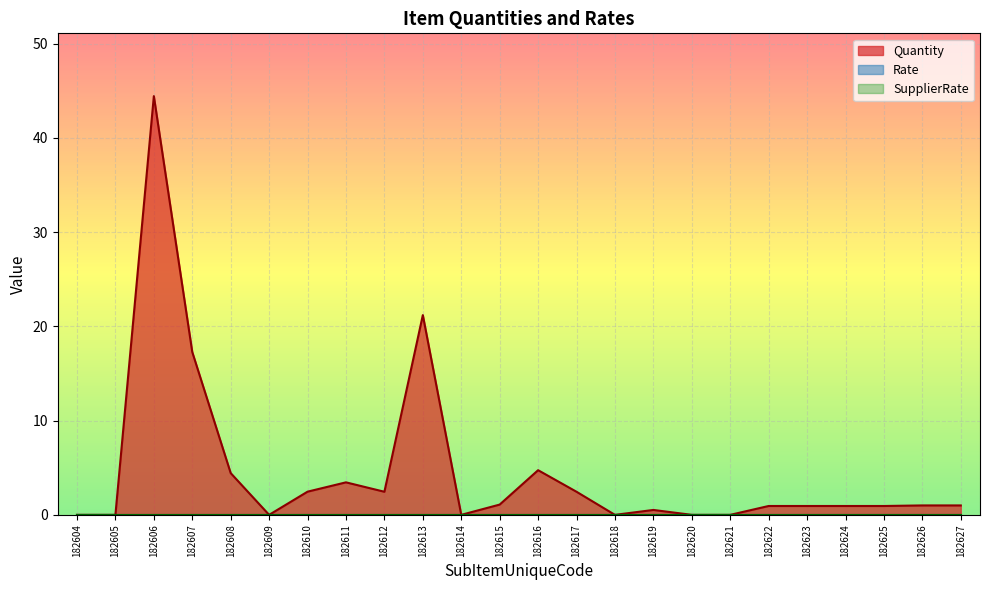

Where is the first local maximum for Quantity?

182606